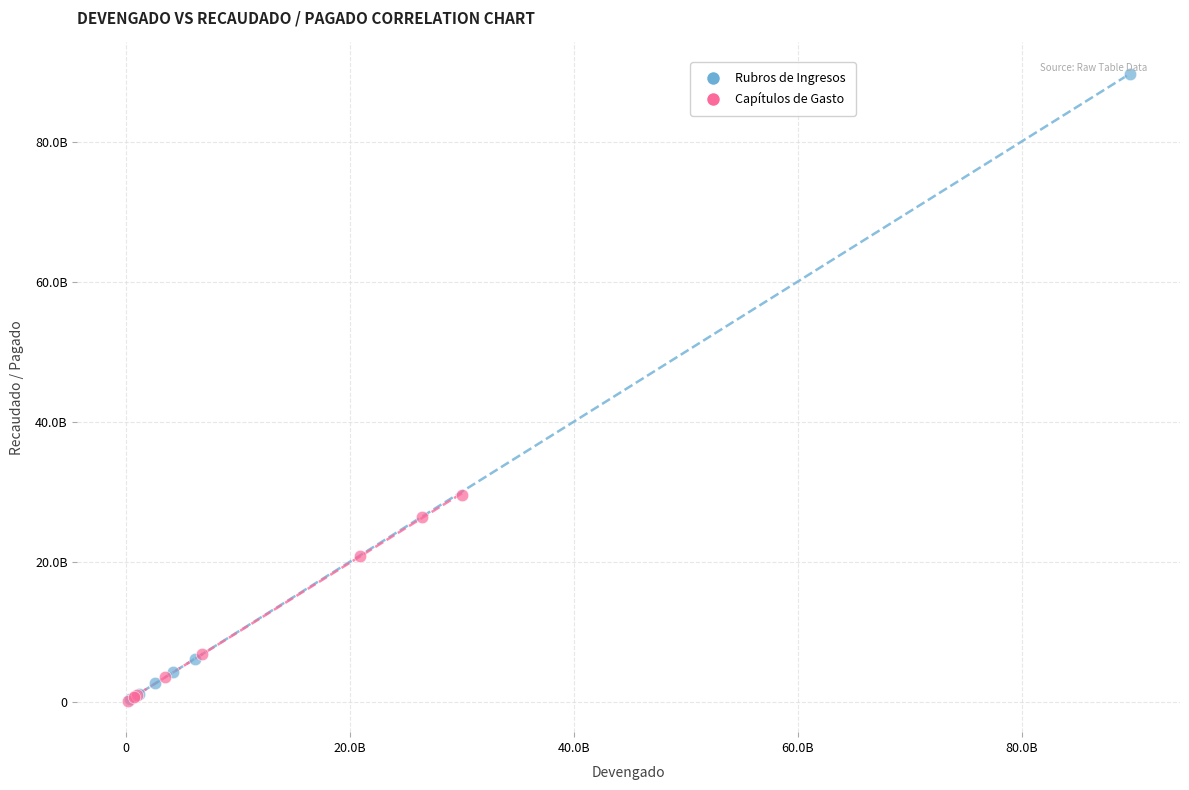

What are all the series names shown in the legend?

Rubros de Ingresos, Capítulos de Gasto